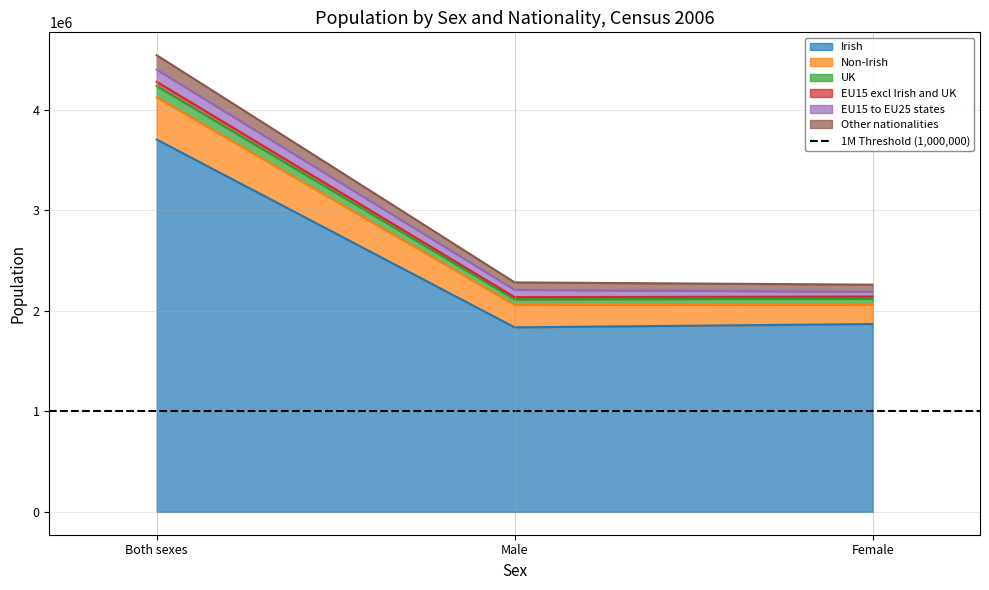

Read the Irish value at Female.

1869786